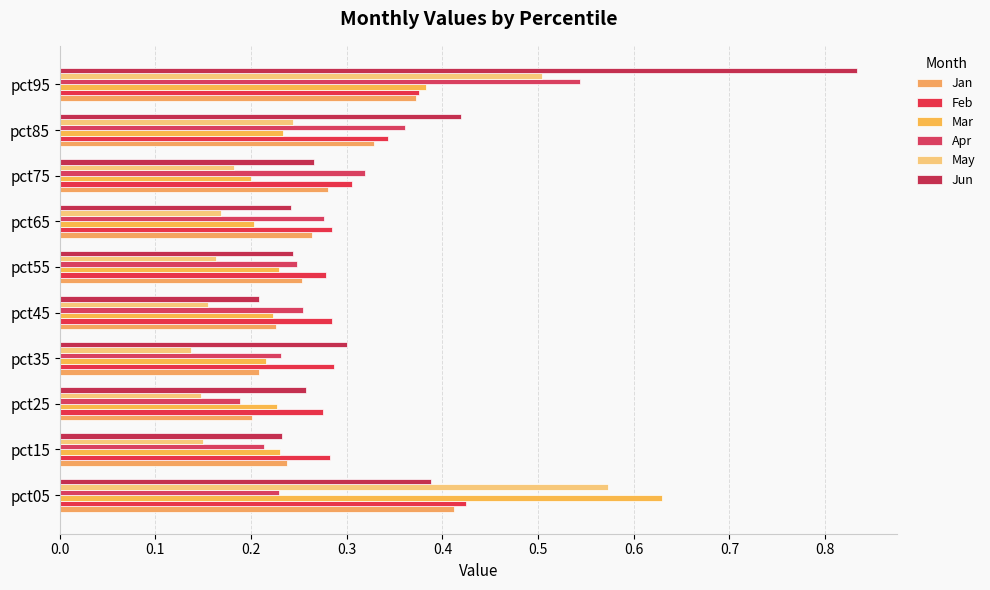

How many series are shown in this chart?

6